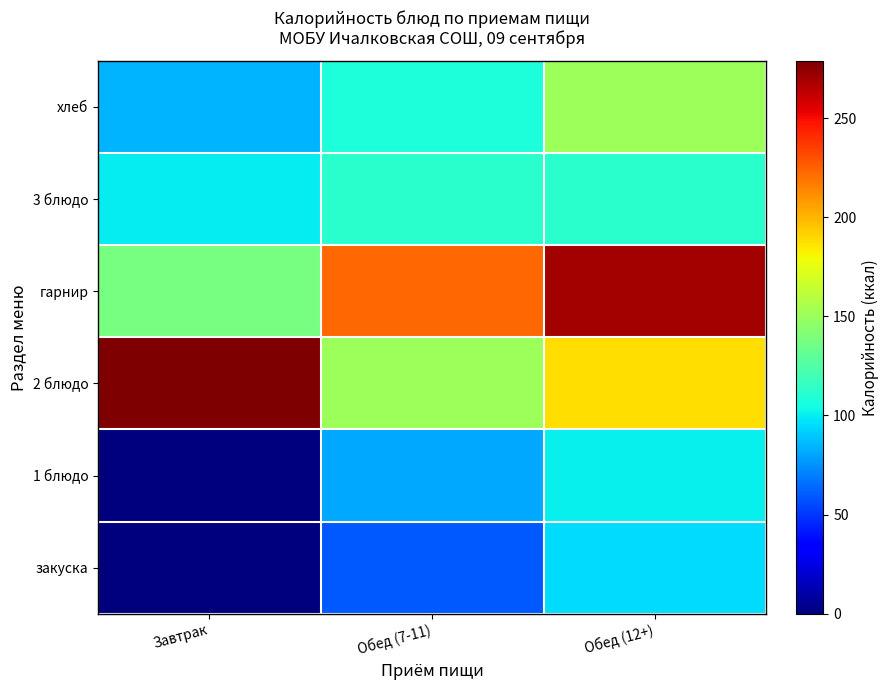

Reading right to left, what are all the values shown in this chart?

закуска: Обед (12+)=94.8	Обед (7-11)=59.0	Завтрак=0.0
1 блюдо: Обед (12+)=101.2	Обед (7-11)=81.0	Завтрак=0.0
2 блюдо: Обед (12+)=188.1	Обед (7-11)=151.3	Завтрак=278.8
гарнир: Обед (12+)=269.6	Обед (7-11)=222.5	Завтрак=137.2
3 блюдо: Обед (12+)=111.9	Обед (7-11)=111.9	Завтрак=100.0
хлеб: Обед (12+)=150.7	Обед (7-11)=107.5	Завтрак=84.4